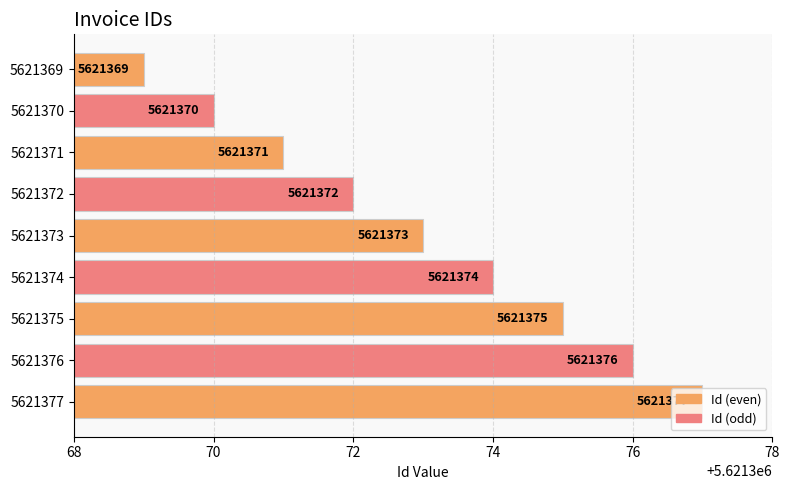

Count the values in the range 5621371 to 5621375.

5